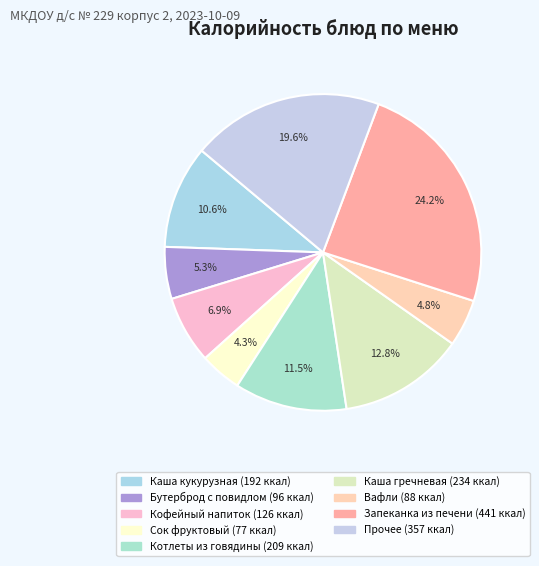

How many segments does this pie chart have?

9